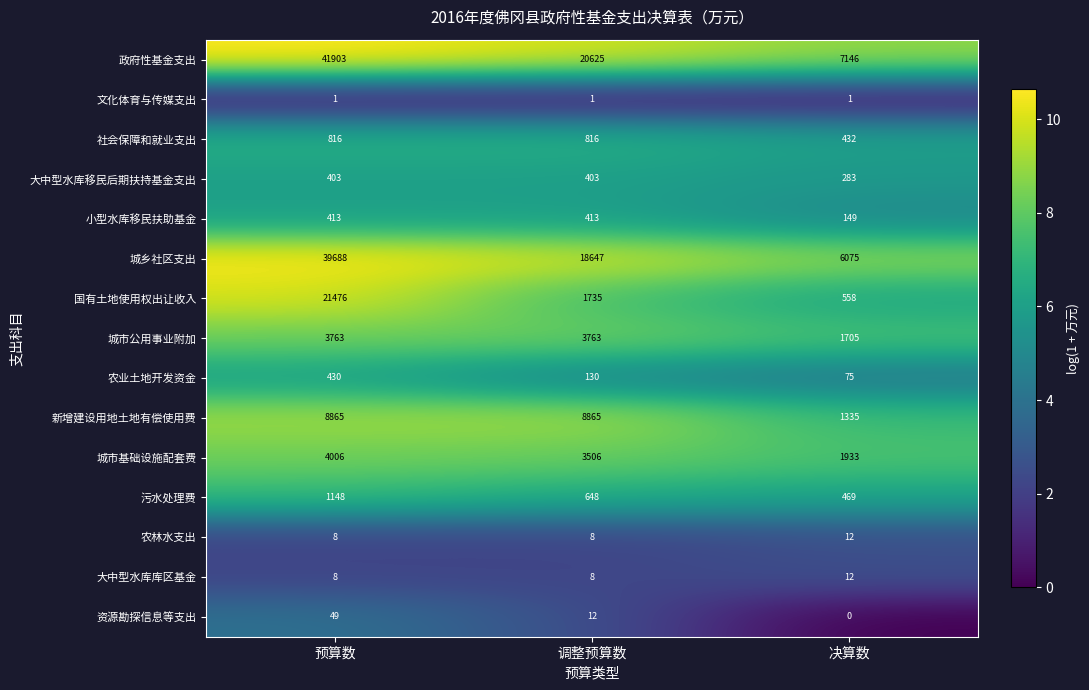

Which series changed the most between 预算数 and 调整预算数?

政府性基金支出